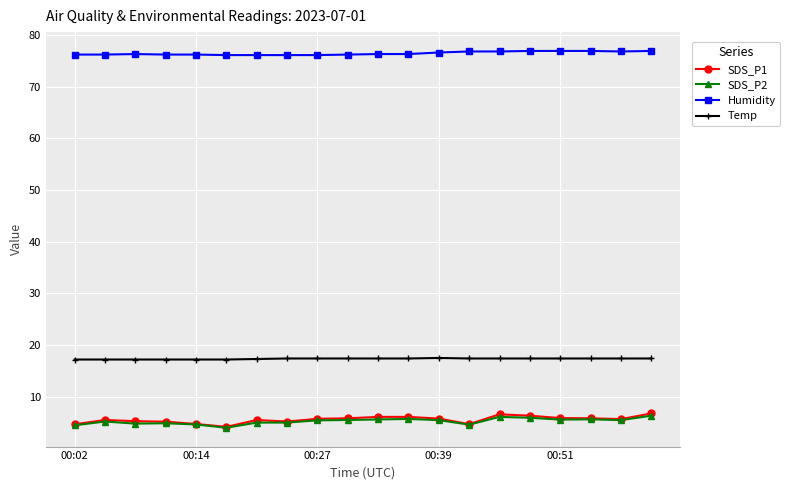

True or false: SDS_P1 and Humidity intersect in this chart.

False